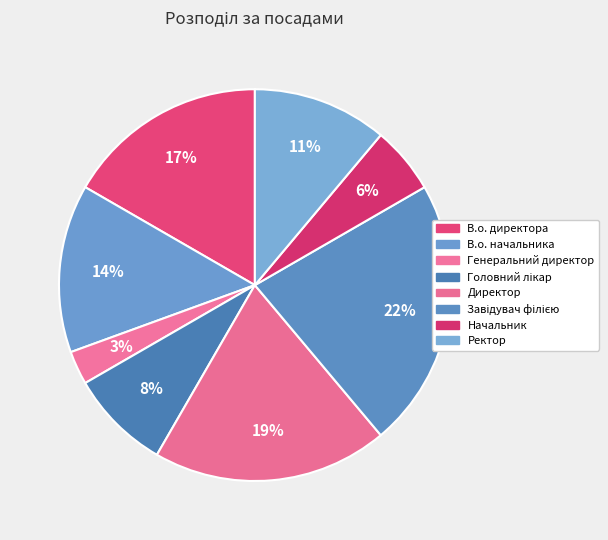

Which has a higher value, Начальник or Генеральний директор?

Начальник